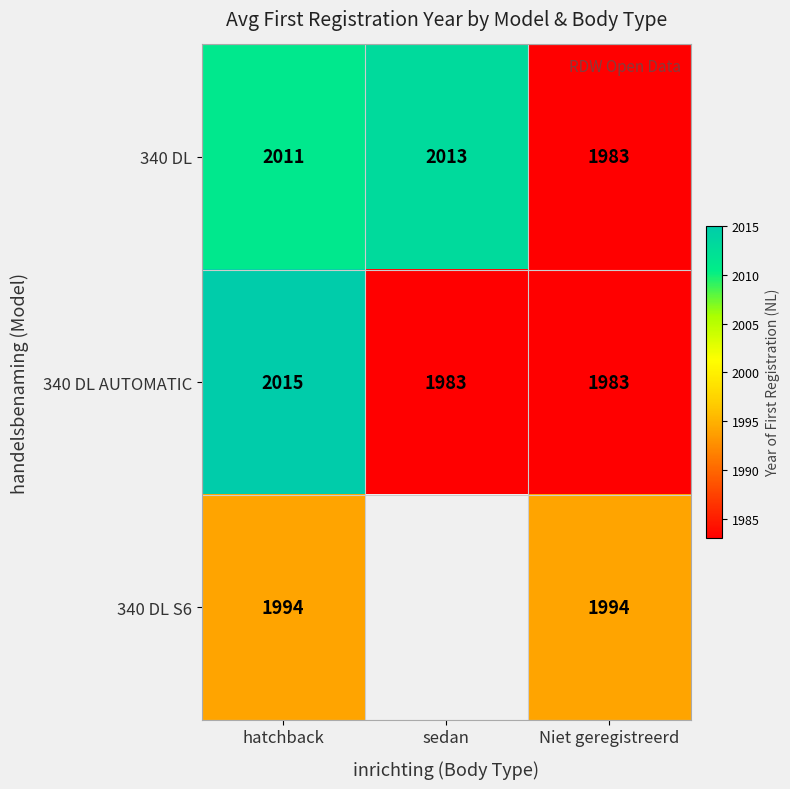

What is the difference between the highest and lowest values at hatchback?

21